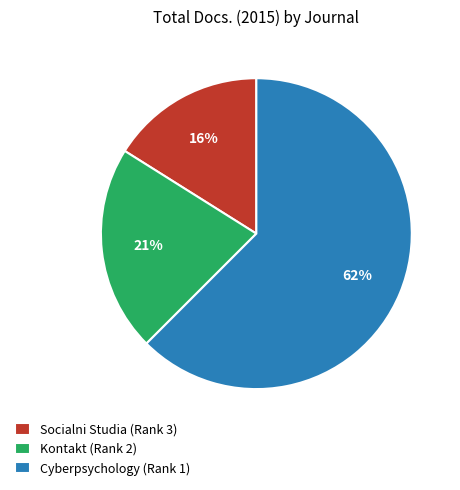

Which slice is the largest?

Cyberpsychology (Rank 1)